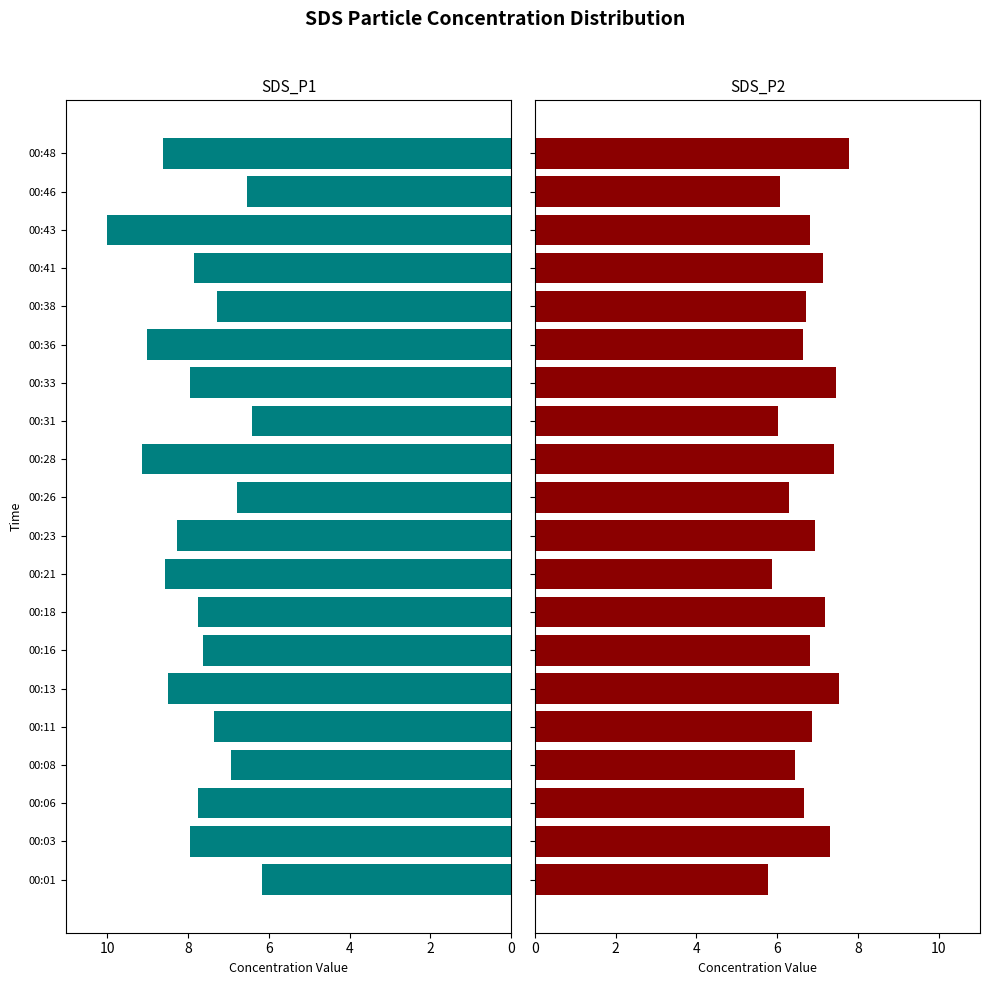

List the series in order of their overall mean, highest first.

SDS_P1, SDS_P2